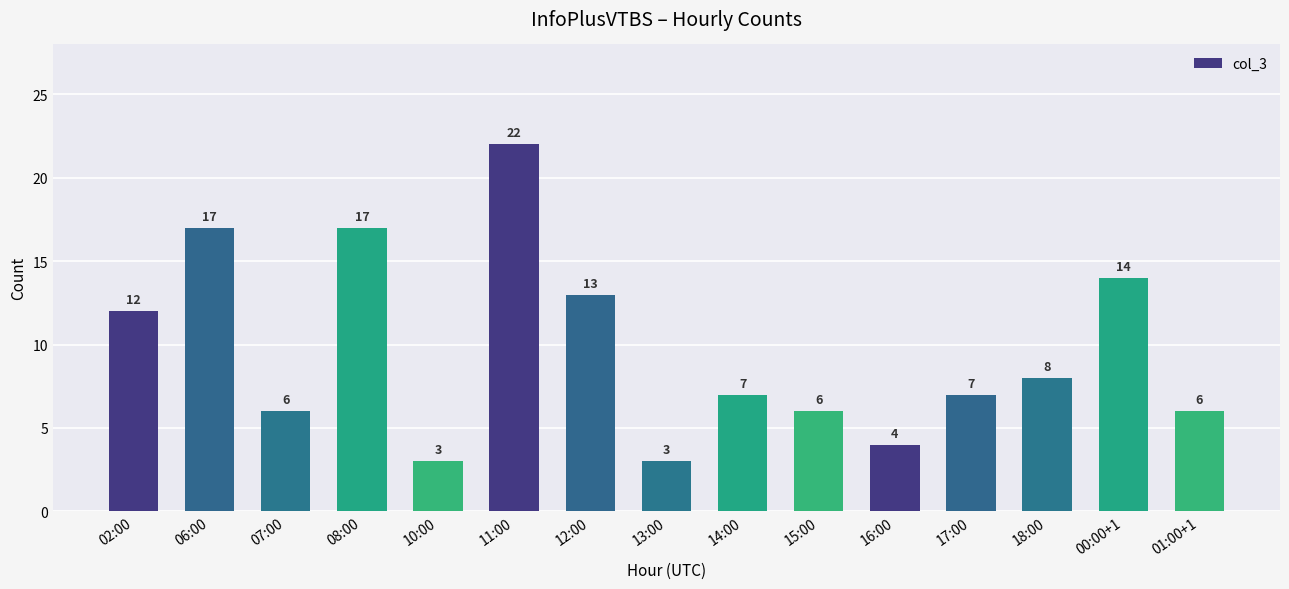

Where is the data nearest to the value 12?

02:00